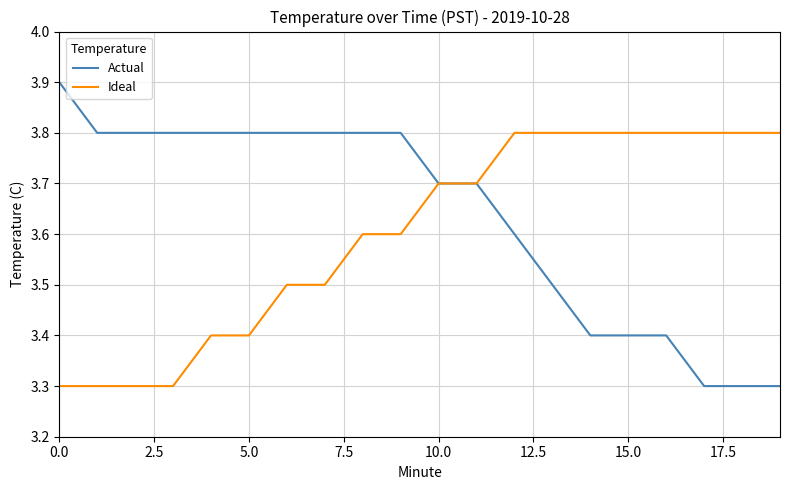

List the series in order of their overall mean, highest first.

Actual, Ideal